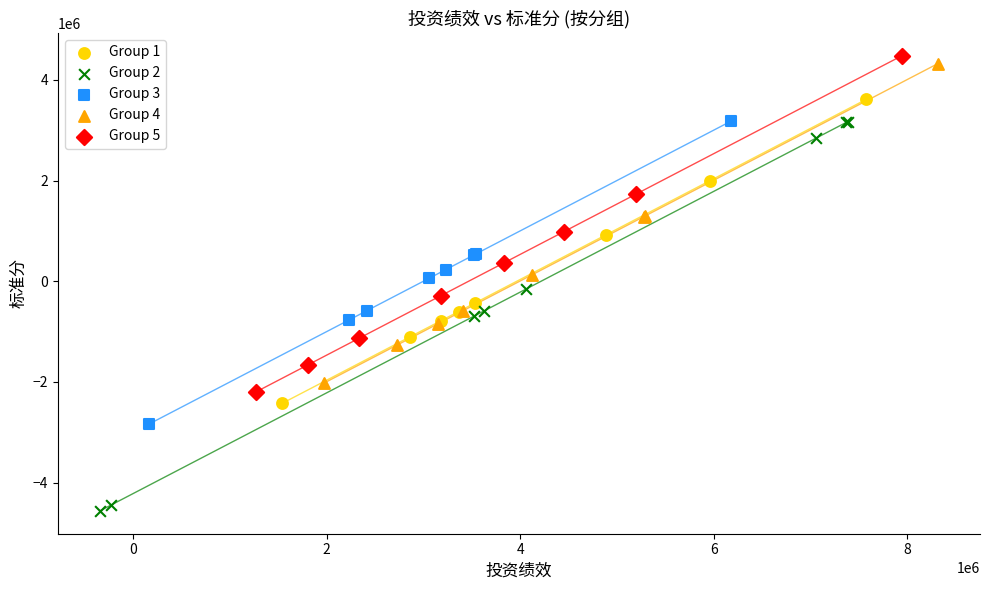

Which series reaches the maximum Y coordinate?

Group 5